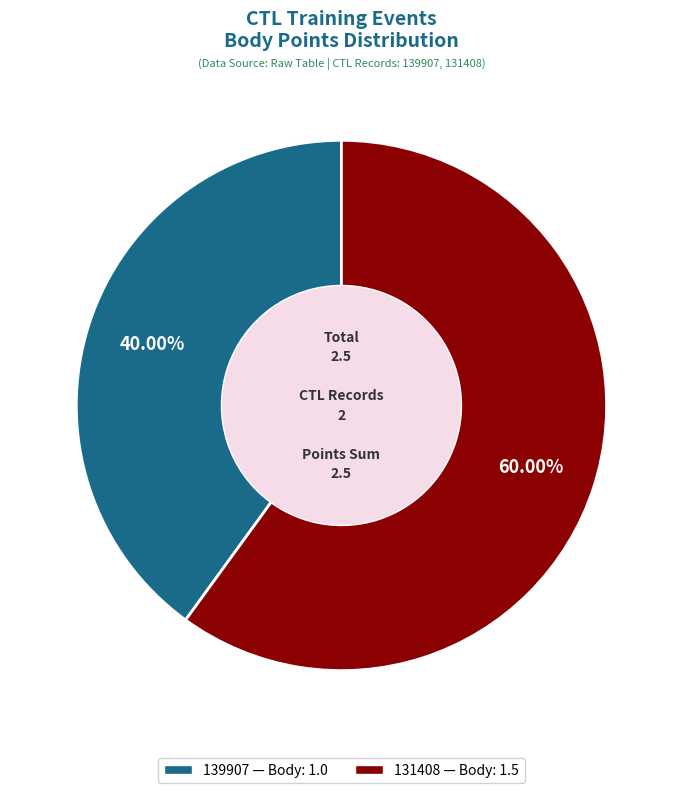

Which slice is the largest?

131408